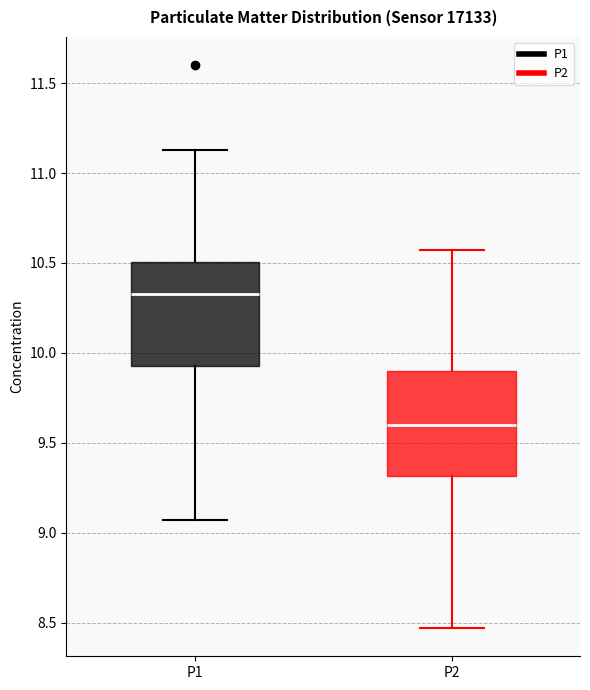

Where is the lower edge of the box for P2 on the y-axis? The values are not printed on the chart, so give them approximately, as read against the axis.

9.30